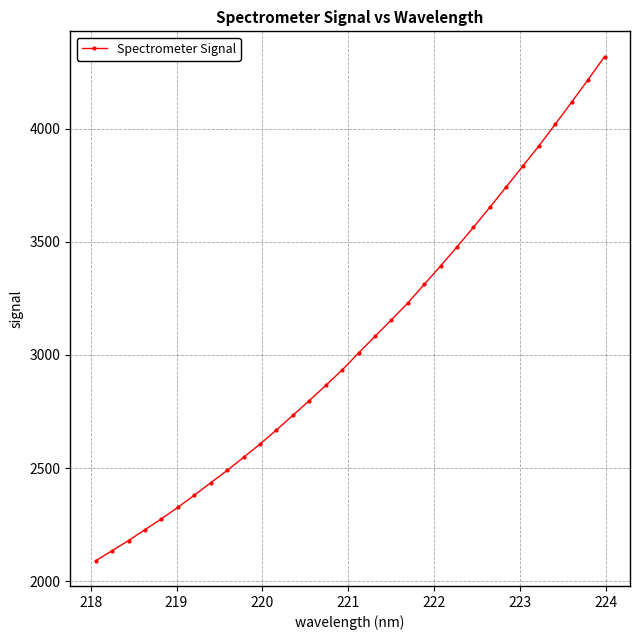

Reading left to right, transcribe all the data shown in this chart.

2090.4	2135.0	2179.9	2228.0	2275.9	2326.7	2379.9	2435.1	2489.5	2547.4	2606.0	2668.3	2732.8	2797.9	2864.9	2933.2	3008.3	3081.8	3154.8	3229.0	3311.3	3393.0	3477.3	3563.7	3651.8	3742.2	3833.0	3924.2	4020.5	4117.8	4216.9	4318.5